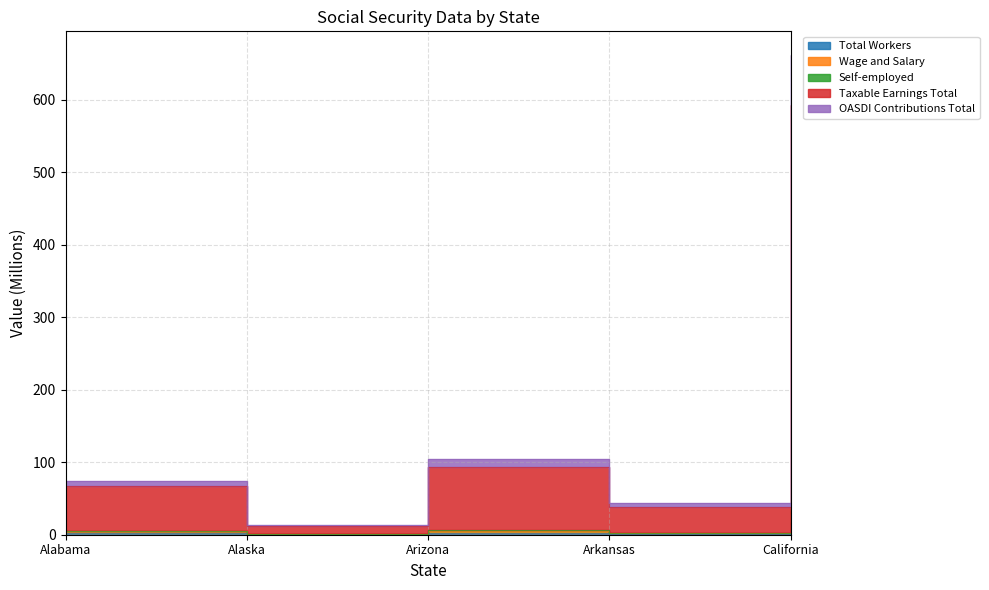

Is it true that Taxable Earnings Total equals 928.7 at California?

False